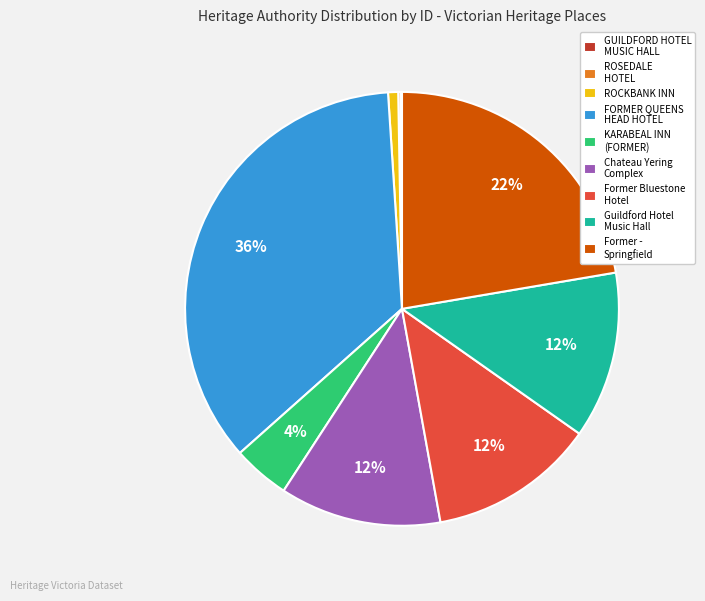

Does Former - Springfield account for over 50% of the chart?

No